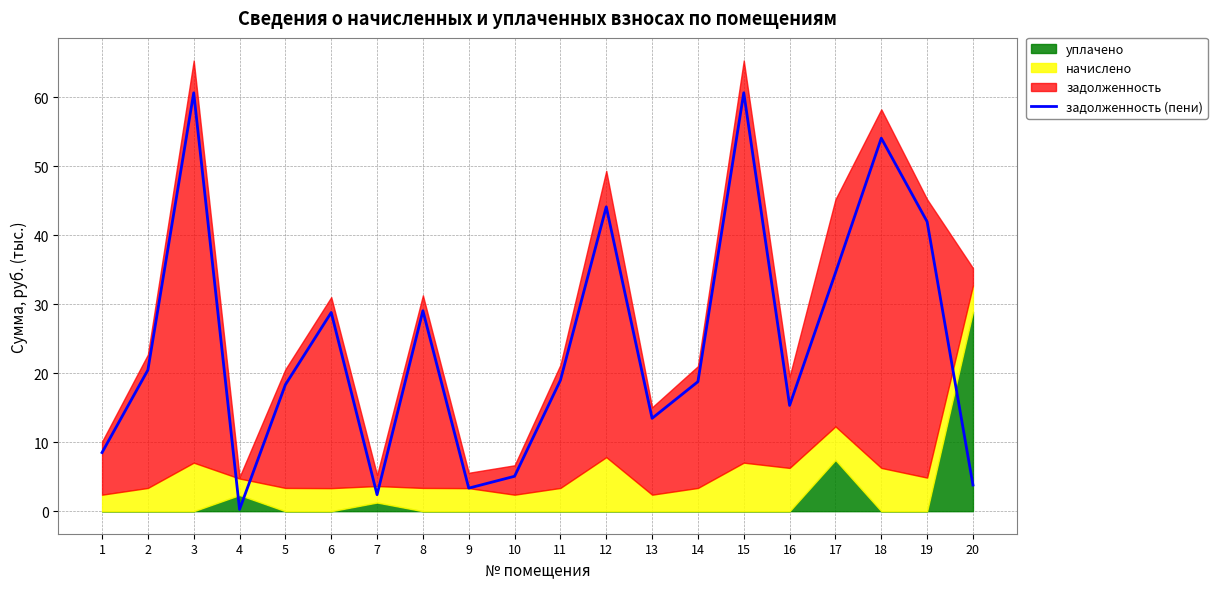

Reading right to left, what are all the values shown in this chart?

3.8	42.0	54.1	34.6	15.3	60.7	18.8	13.5	44.1	19.0	5.1	3.3	29.1	2.4	28.8	18.3	0.3	60.7	20.5	8.5